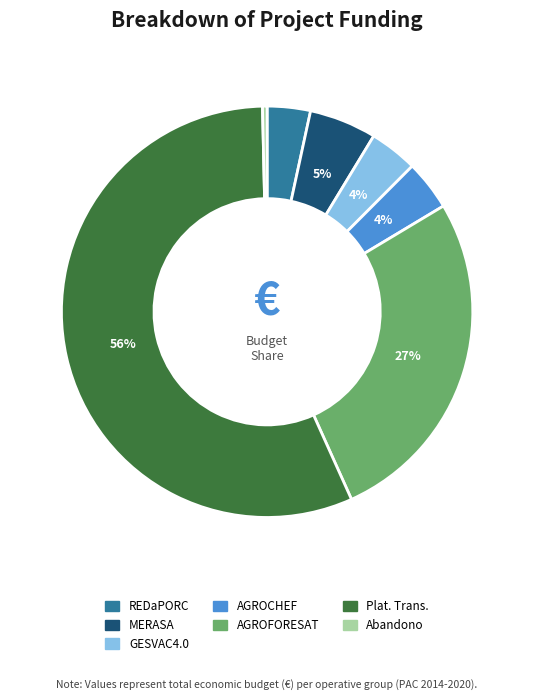

Is there any slice that represents more than half of the pie?

Yes